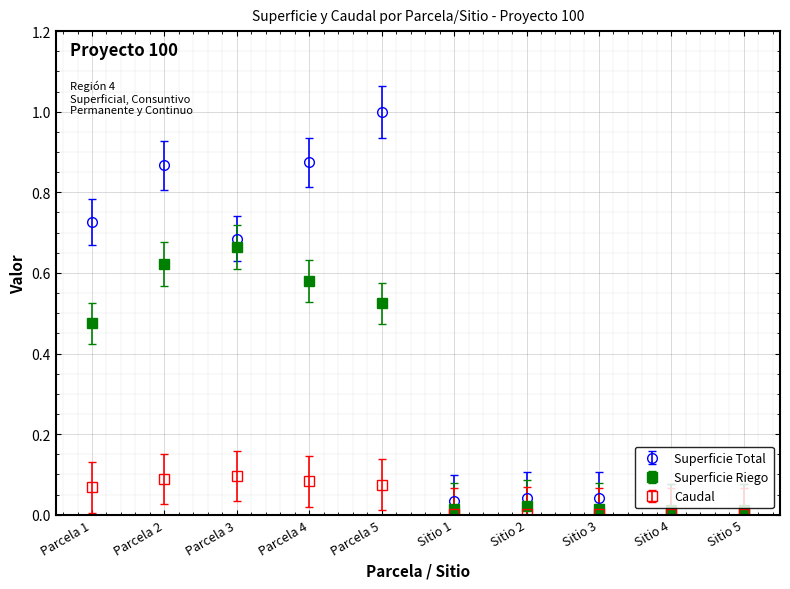

What is the sum of all Superficie Total values?

4.3